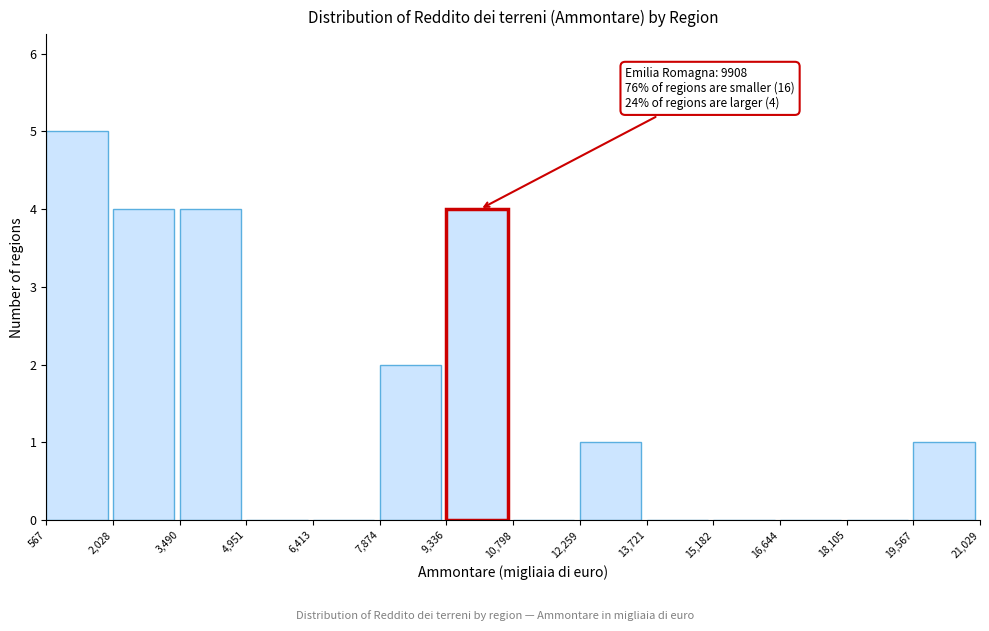

Which range on the x-axis has the tallest bar?

567 to 2,028